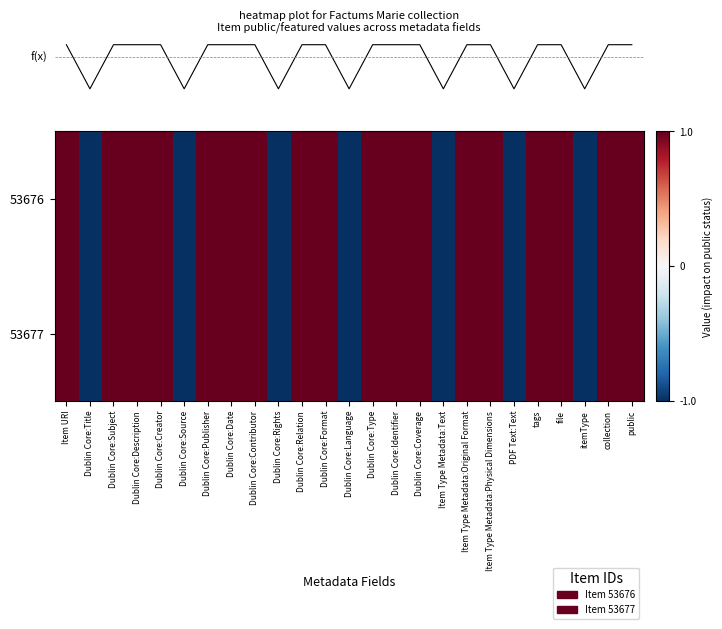

Which series changed the most between Item URI and Dublin Core:Rights?

row_0